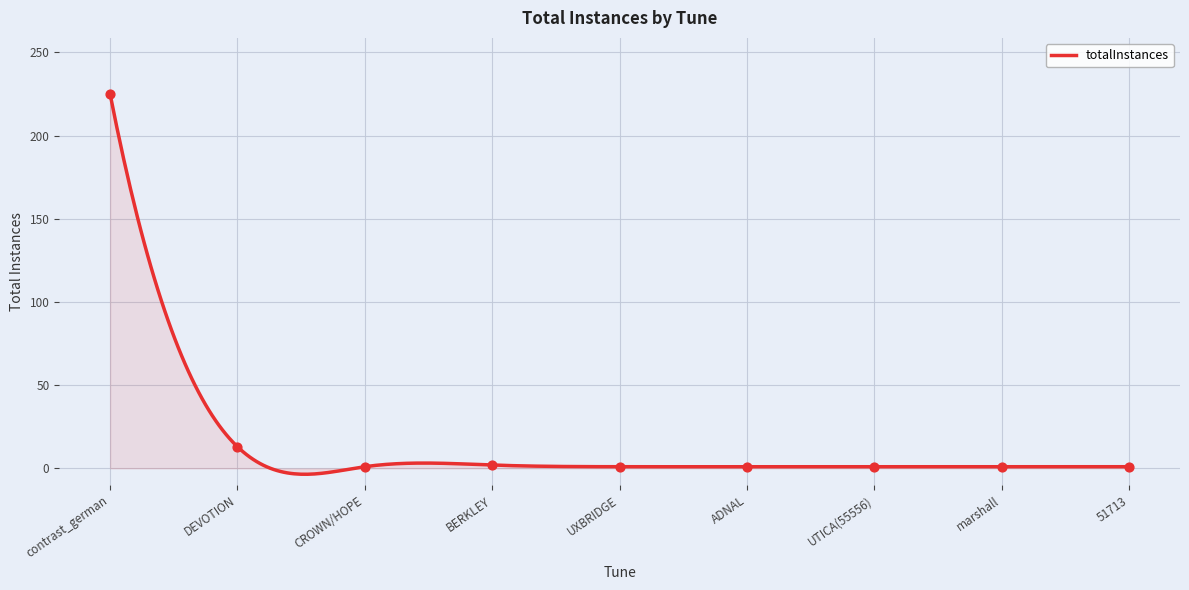

What is the ratio of the value at 51713 to the value at BERKLEY?

0.5